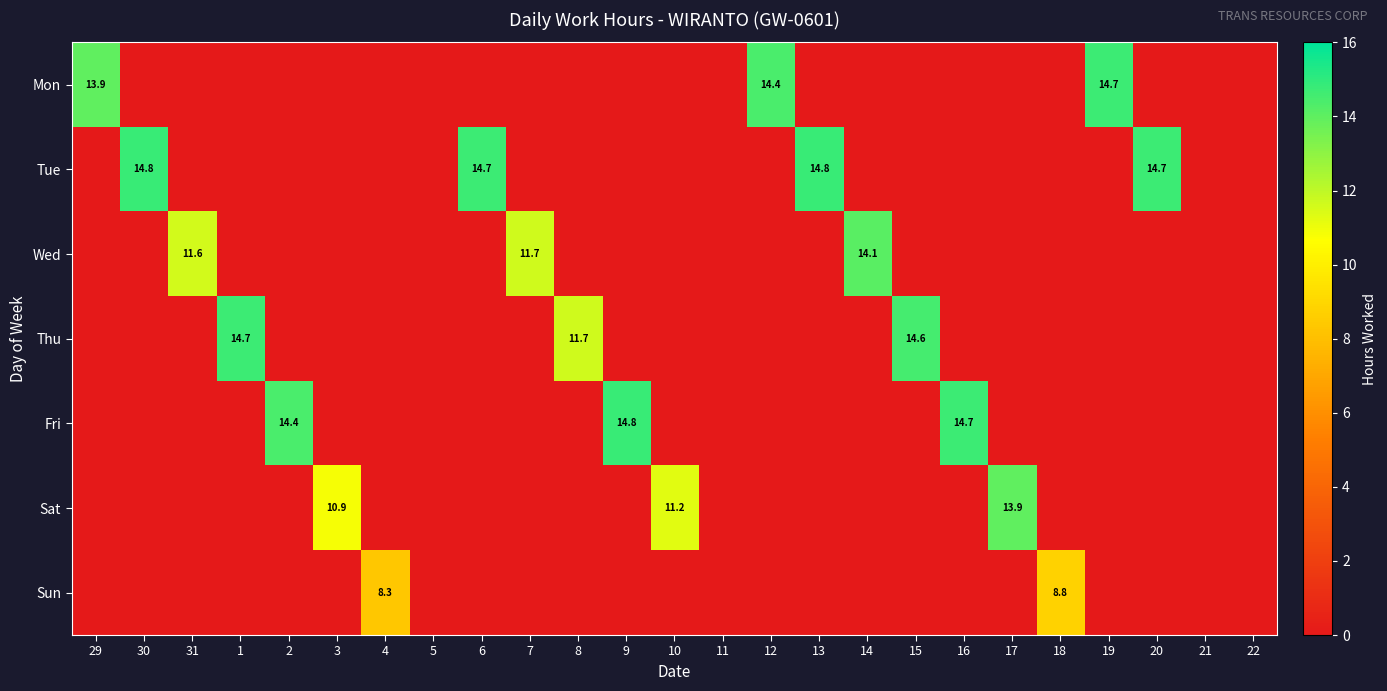

What is the maximum value for Thu?

14.7